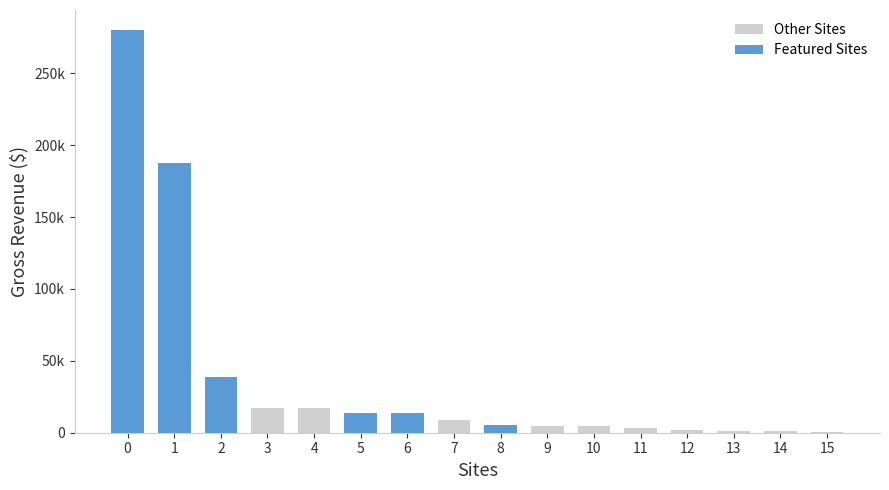

Rank the categories by Featured Sites value from lowest to highest.

3, 4, 7, 9, 10, 11, 12, 13, 14, 15, 8, 6, 5, 2, 1, 0